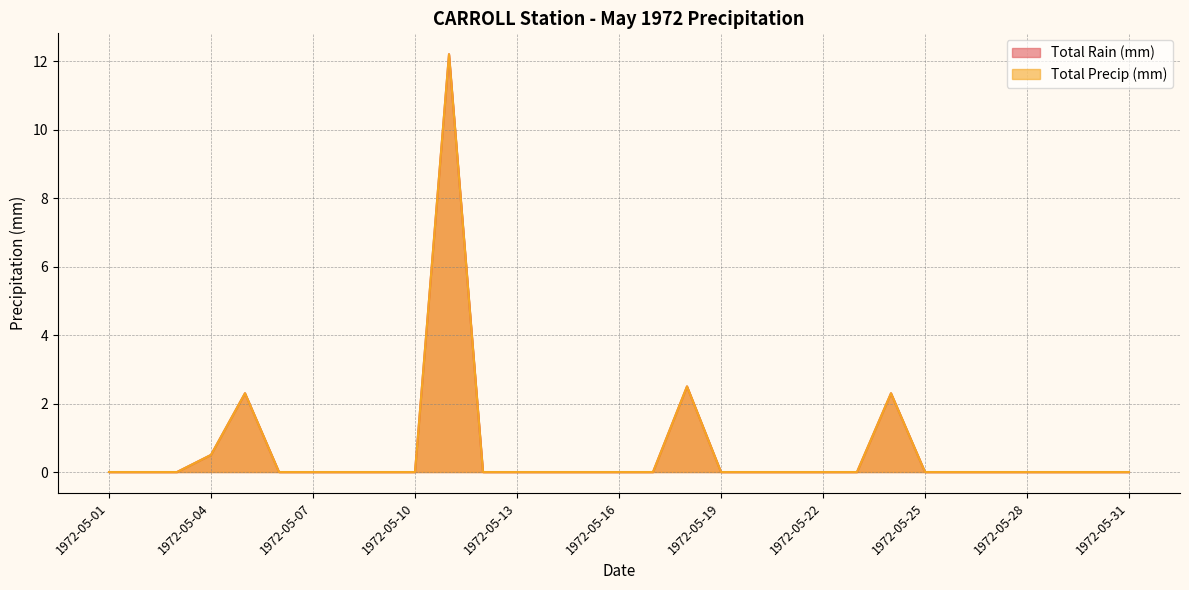

Is the value of Total Rain (mm) at 1972-05-08 greater than the value of Total Precip (mm) at 1972-05-08?

No